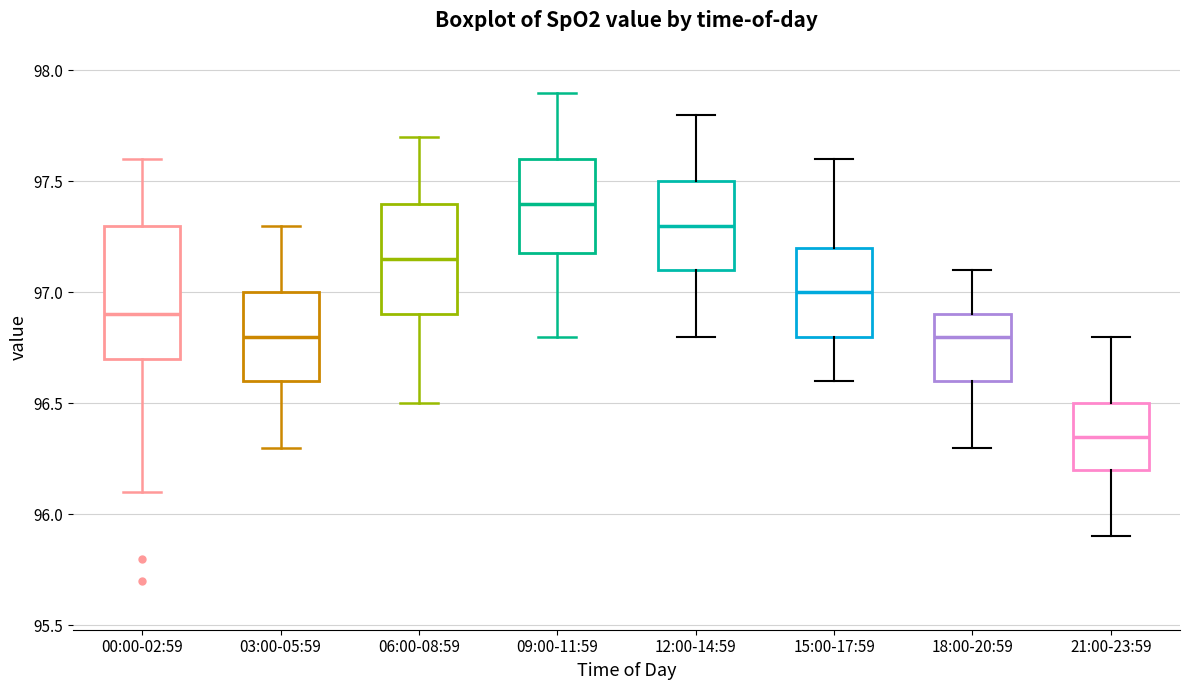

Where does the upper whisker of the box for 00:00-02:59 end on the y-axis? The values are not printed on the chart, so give them approximately, as read against the axis.

97.60